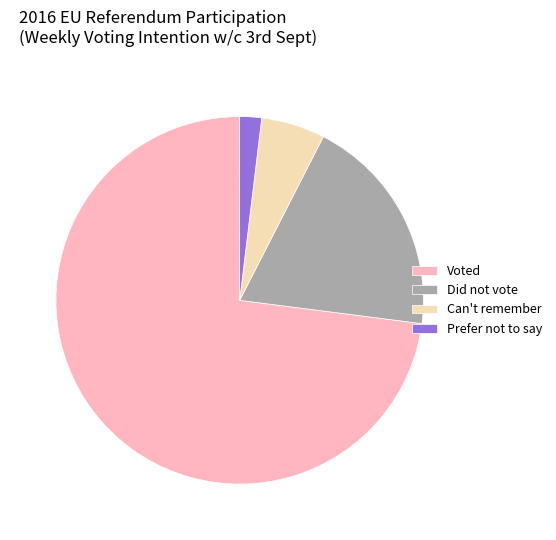

Combined, do Did not vote and Prefer not to say account for over 50%?

No